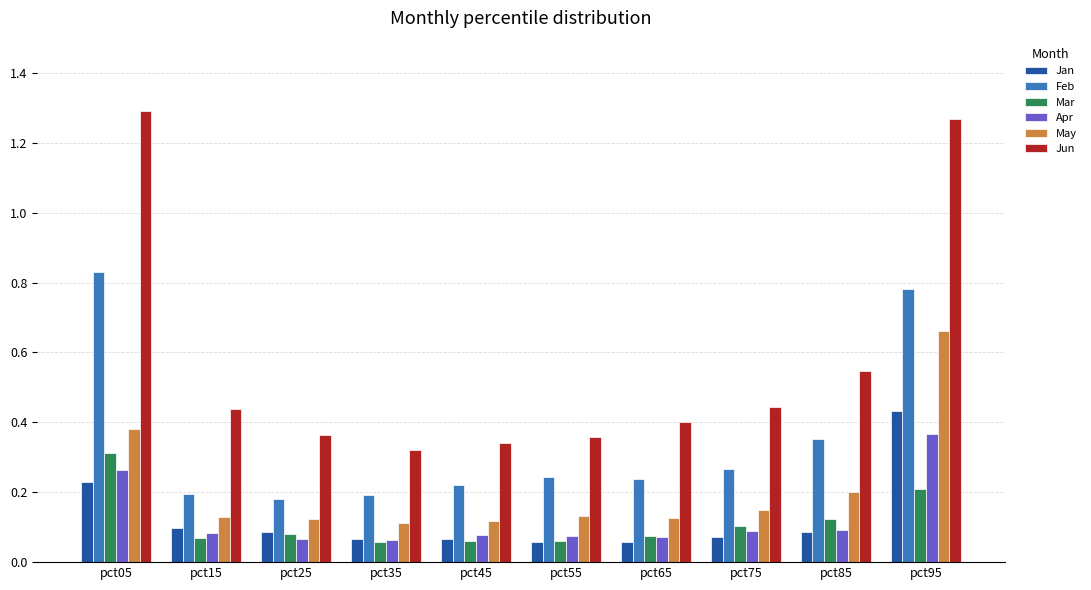

At which category is the sum across all series the highest?

pct95